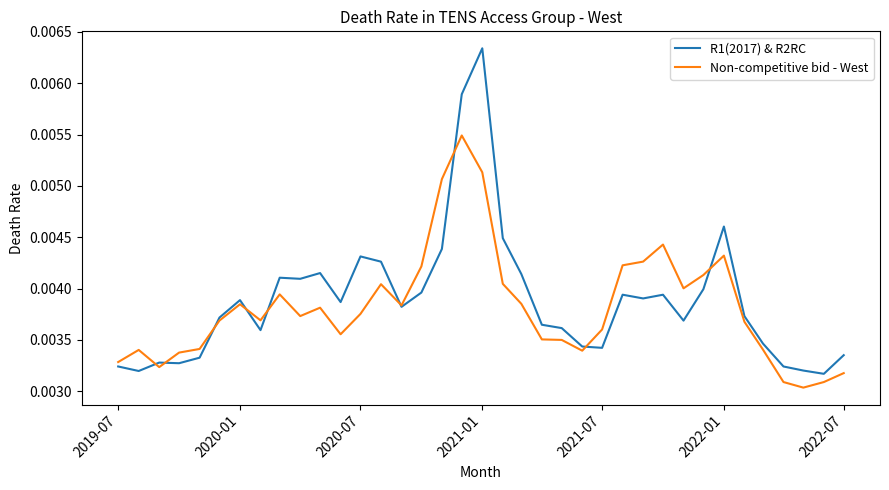

Rank the series by their maximum value, from highest to lowest.

R1(2017) & R2RC, Non-competitive bid - West